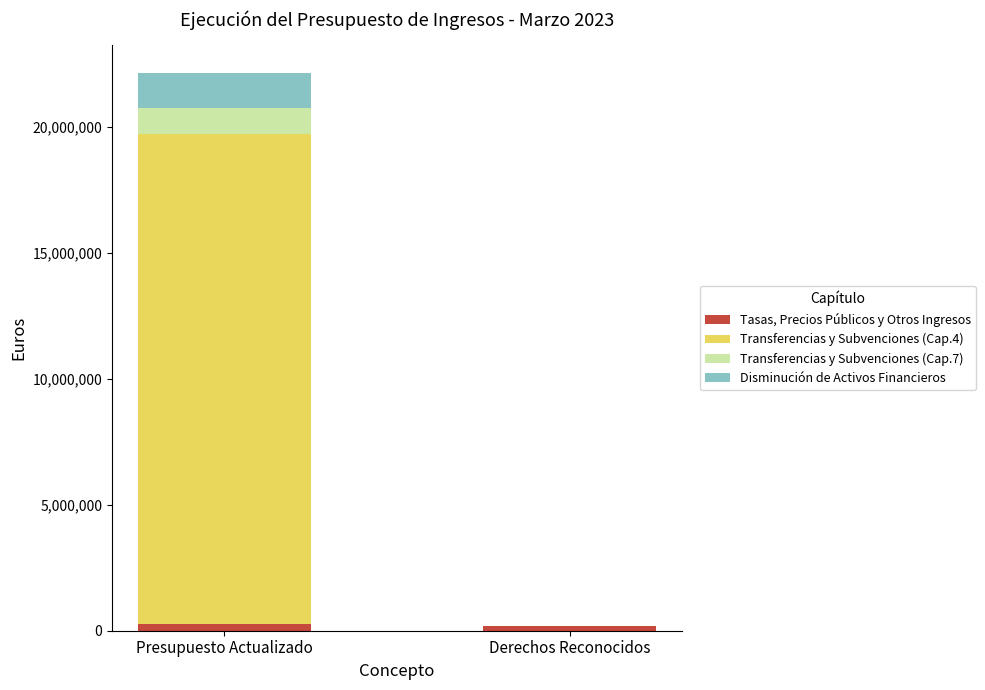

What is the sum of all Tasas, Precios Públicos y Otros Ingresos values?

474490.7